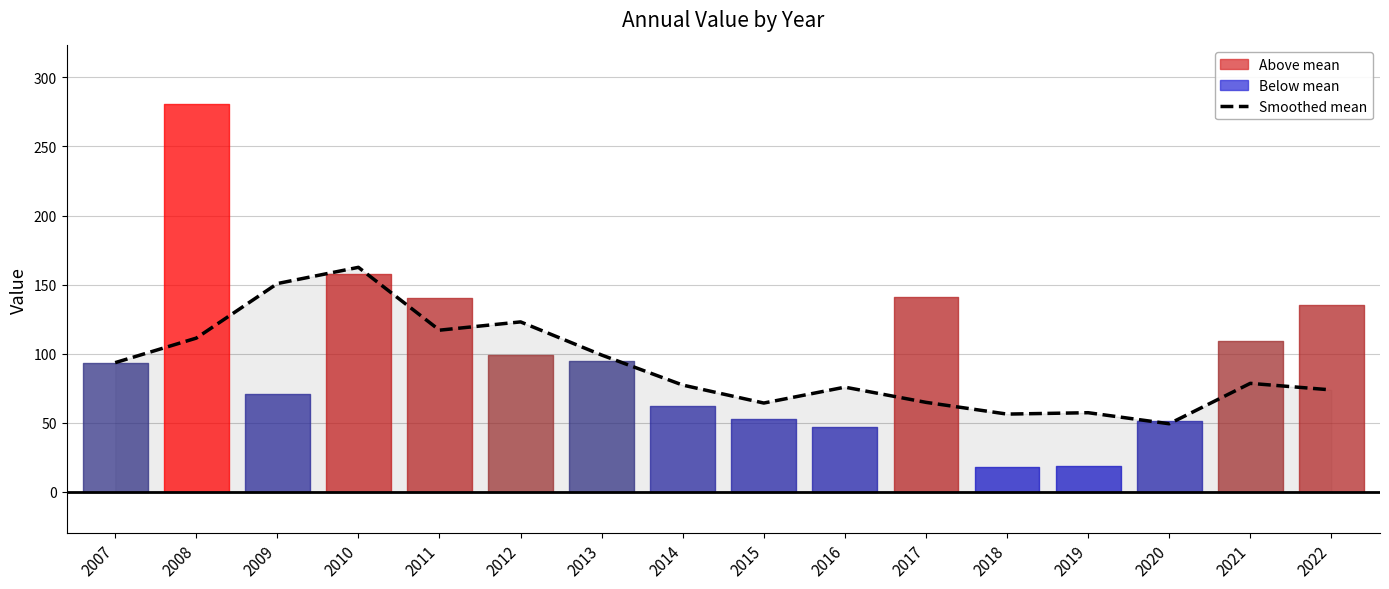

What is the average value?

90.9